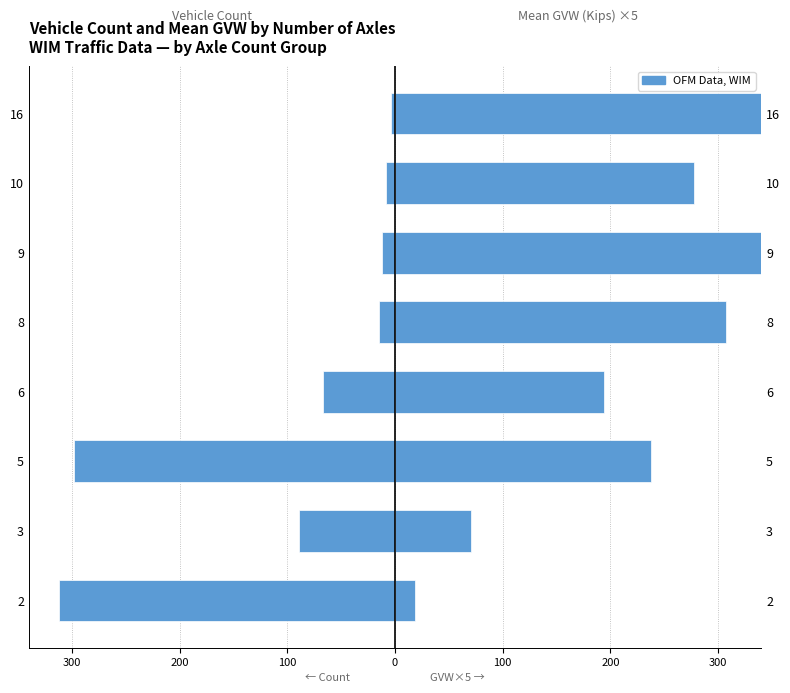

Rank the series by their maximum value, from highest to lowest.

GVW × 5, Vehicle Count